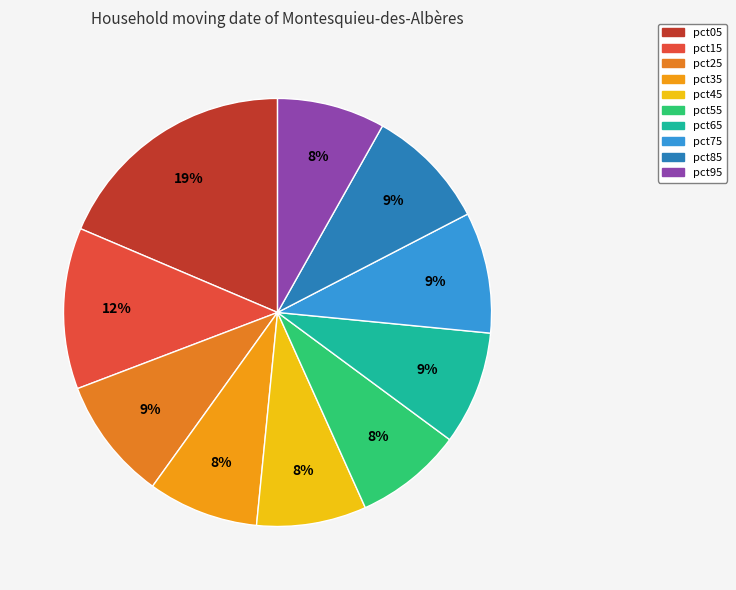

What portion of the pie excludes pct45?

91.7%